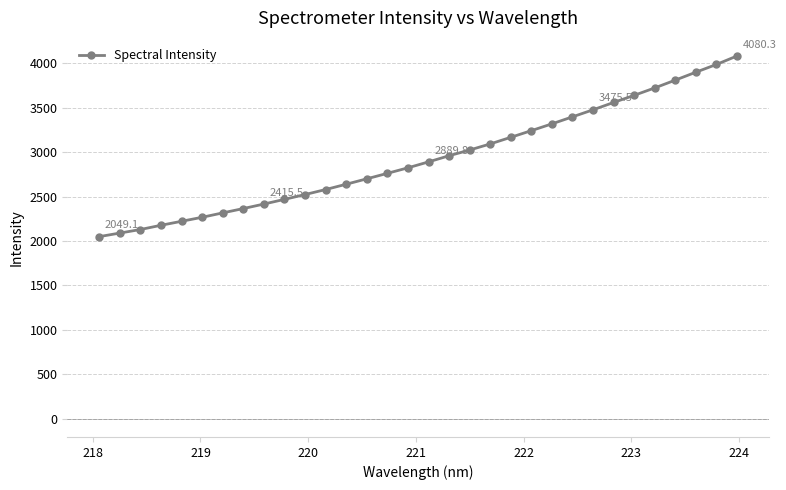

What is the value of the 20th point from the left?

3091.7